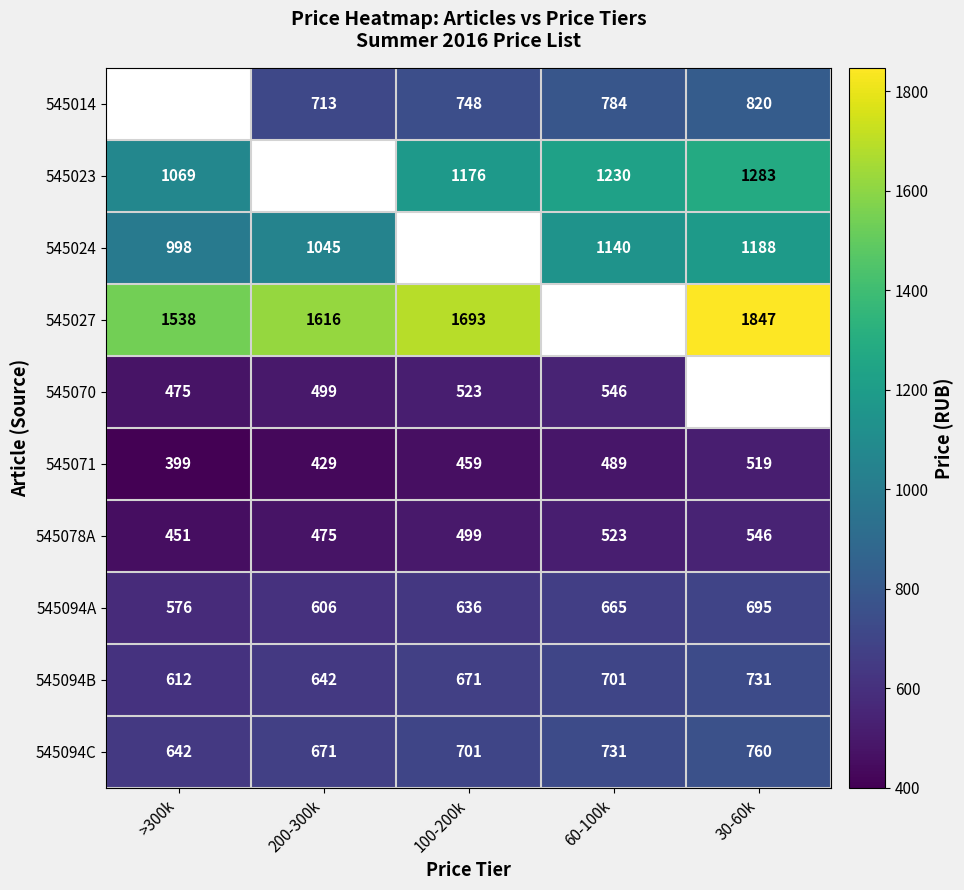

What value does the 545094A series have at 30-60k?

695